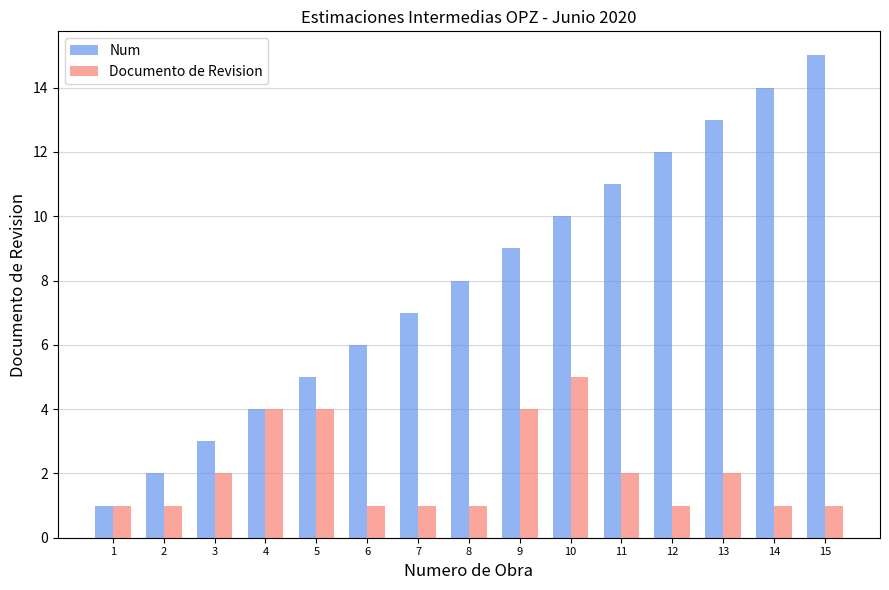

Which series has the largest total across all categories?

Num